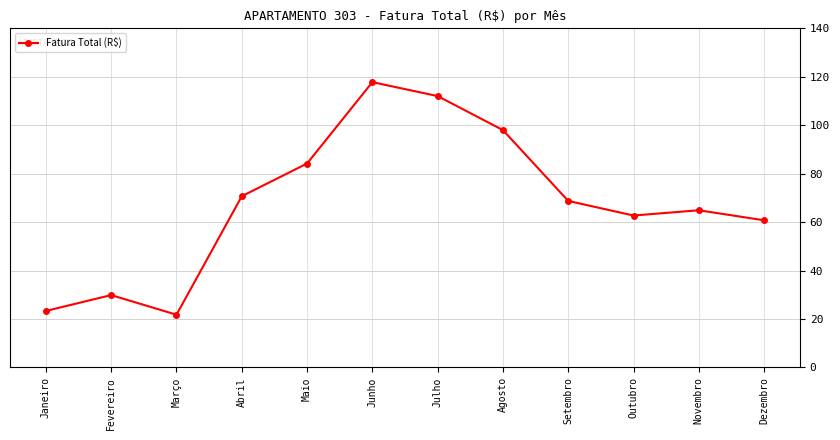

How many data points are less than 68?

6